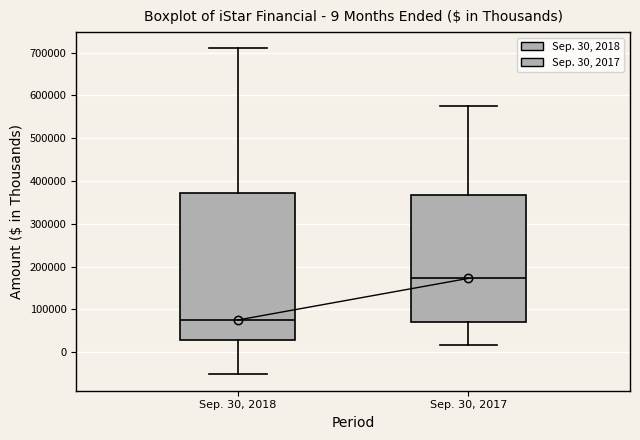

Which box has the lowest median line?

Sep. 30, 2018